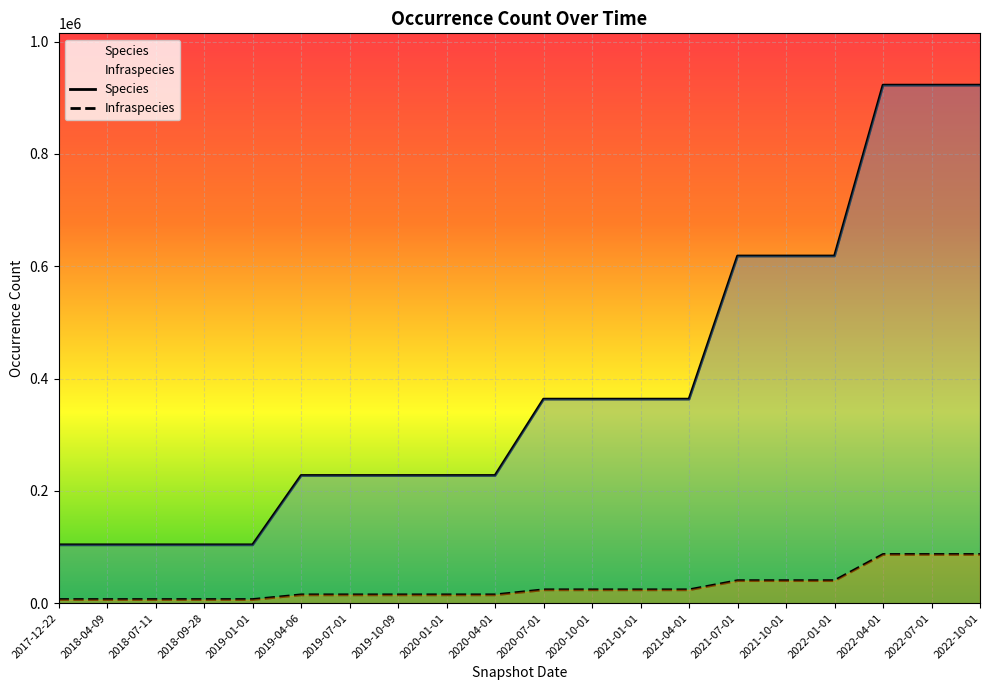

Which series has the largest total across all categories?

Species